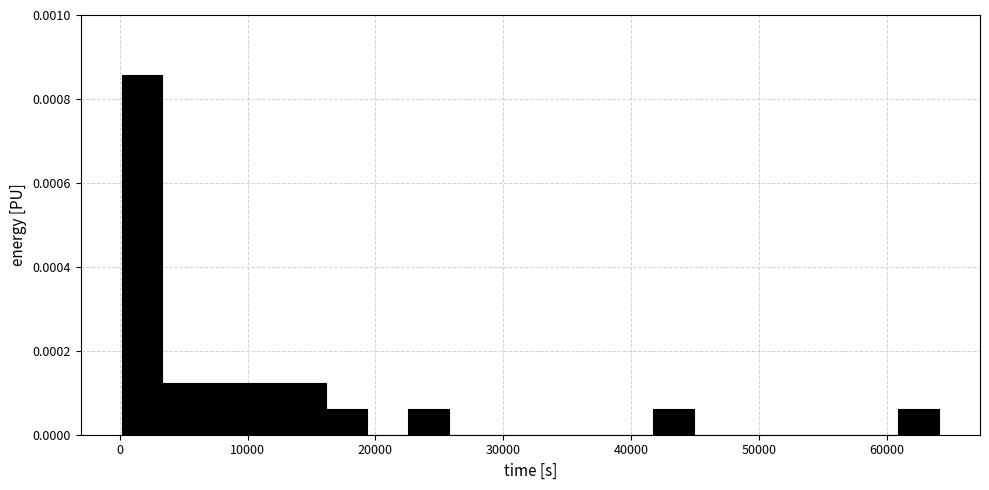

Read against the x-axis, roughly where is the centre of the tallest bar?

2000